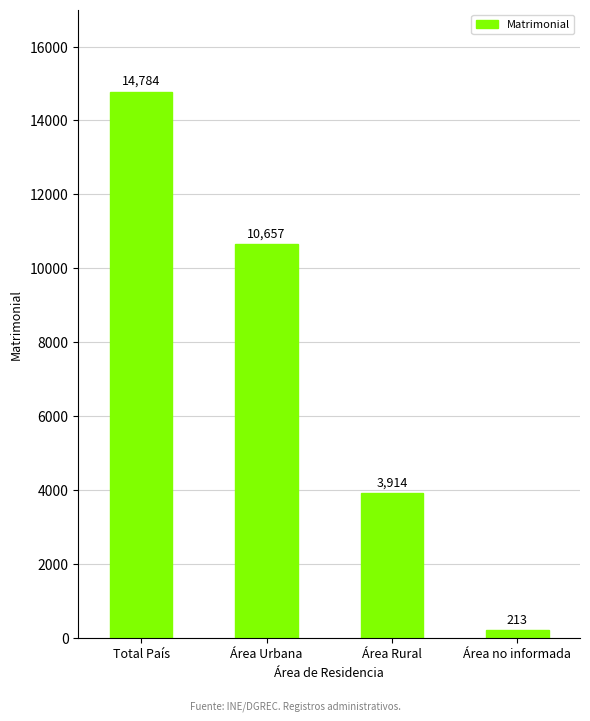

What is the sum of the values at Área no informada and Total País?

14997